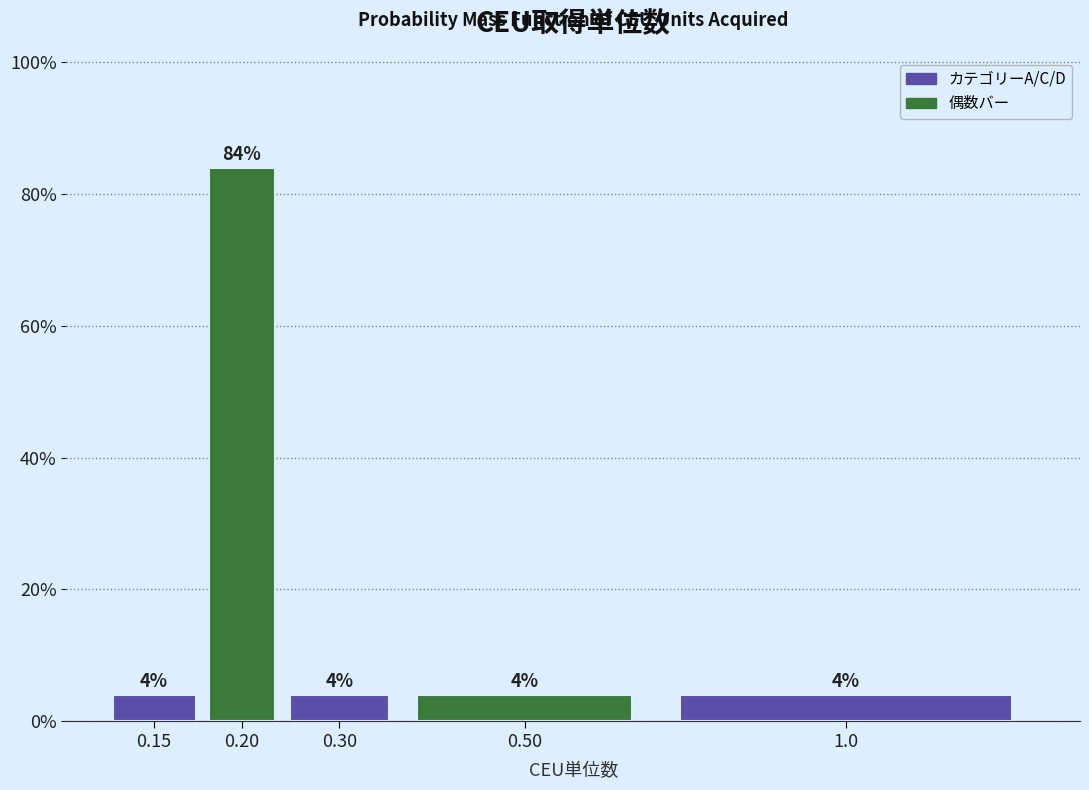

Reading left to right, transcribe all the data shown in this chart.

0.15=4	0.20=84	0.30=4	0.50=4	1.0=4